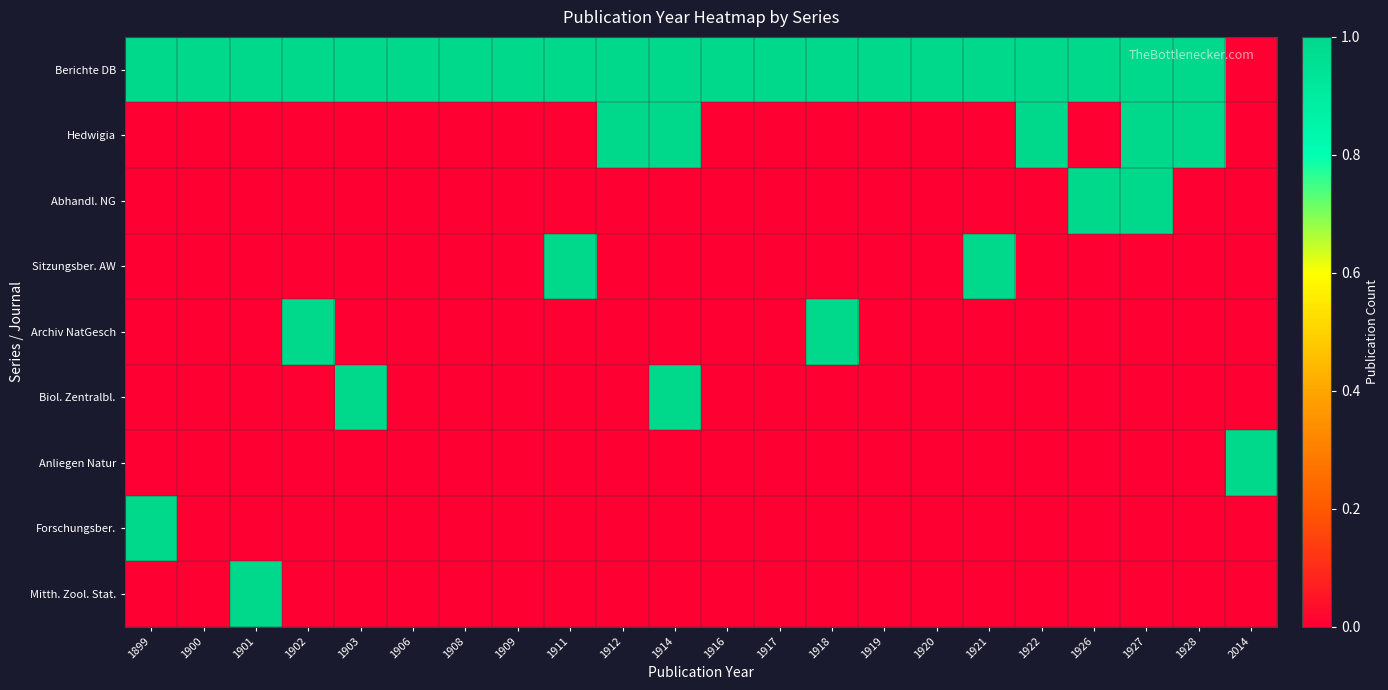

Reading left to right, transcribe all the data shown in this chart.

Berichte DB: 1899=1	1900=1	1901=1	1902=1	1903=1	1906=1	1908=1	1909=1	1911=1	1912=1	1914=1	1916=1	1917=1	1918=1	1919=1	1920=1	1921=1	1922=1	1926=1	1927=1	1928=1	2014=0
Hedwigia: 1899=0	1900=0	1901=0	1902=0	1903=0	1906=0	1908=0	1909=0	1911=0	1912=1	1914=1	1916=0	1917=0	1918=0	1919=0	1920=0	1921=0	1922=1	1926=0	1927=1	1928=1	2014=0
Abhandl. NG: 1899=0	1900=0	1901=0	1902=0	1903=0	1906=0	1908=0	1909=0	1911=0	1912=0	1914=0	1916=0	1917=0	1918=0	1919=0	1920=0	1921=0	1922=0	1926=1	1927=1	1928=0	2014=0
Sitzungsber. AW: 1899=0	1900=0	1901=0	1902=0	1903=0	1906=0	1908=0	1909=0	1911=1	1912=0	1914=0	1916=0	1917=0	1918=0	1919=0	1920=0	1921=1	1922=0	1926=0	1927=0	1928=0	2014=0
Archiv NatGesch: 1899=0	1900=0	1901=0	1902=1	1903=0	1906=0	1908=0	1909=0	1911=0	1912=0	1914=0	1916=0	1917=0	1918=1	1919=0	1920=0	1921=0	1922=0	1926=0	1927=0	1928=0	2014=0
Biol. Zentralbl.: 1899=0	1900=0	1901=0	1902=0	1903=1	1906=0	1908=0	1909=0	1911=0	1912=0	1914=1	1916=0	1917=0	1918=0	1919=0	1920=0	1921=0	1922=0	1926=0	1927=0	1928=0	2014=0
Anliegen Natur: 1899=0	1900=0	1901=0	1902=0	1903=0	1906=0	1908=0	1909=0	1911=0	1912=0	1914=0	1916=0	1917=0	1918=0	1919=0	1920=0	1921=0	1922=0	1926=0	1927=0	1928=0	2014=1
Forschungsber.: 1899=1	1900=0	1901=0	1902=0	1903=0	1906=0	1908=0	1909=0	1911=0	1912=0	1914=0	1916=0	1917=0	1918=0	1919=0	1920=0	1921=0	1922=0	1926=0	1927=0	1928=0	2014=0
Mitth. Zool. Stat.: 1899=0	1900=0	1901=1	1902=0	1903=0	1906=0	1908=0	1909=0	1911=0	1912=0	1914=0	1916=0	1917=0	1918=0	1919=0	1920=0	1921=0	1922=0	1926=0	1927=0	1928=0	2014=0